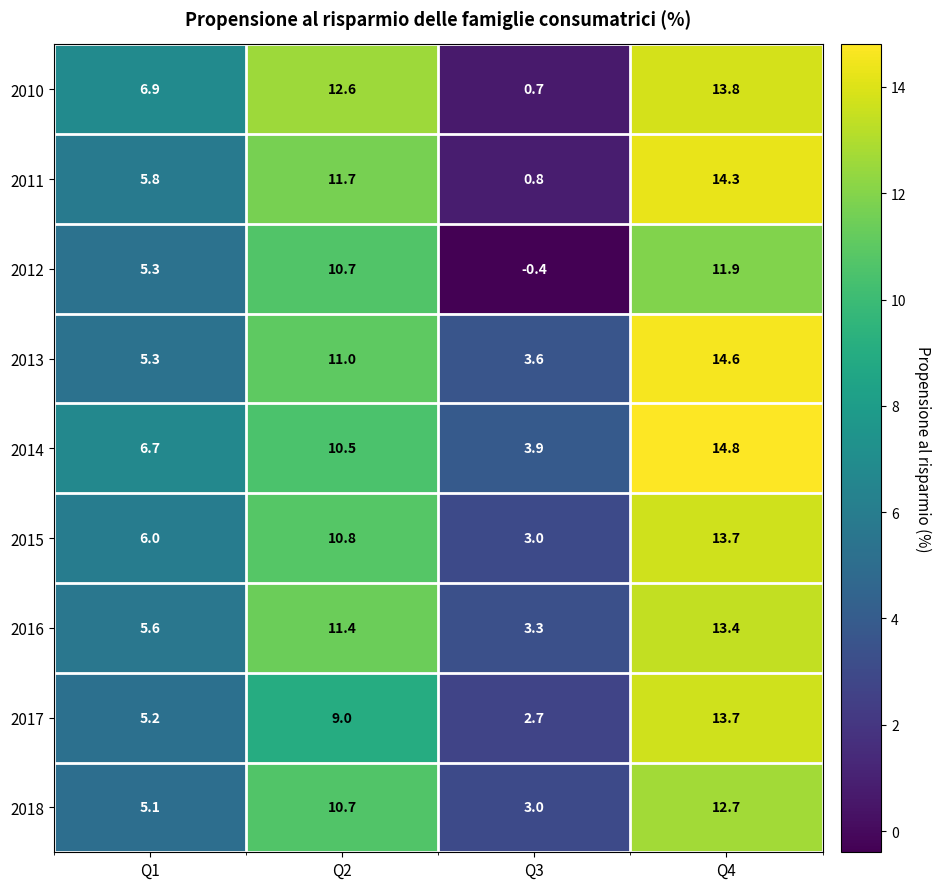

True or false: 2013 has a value of 6.6 at Q2.

False